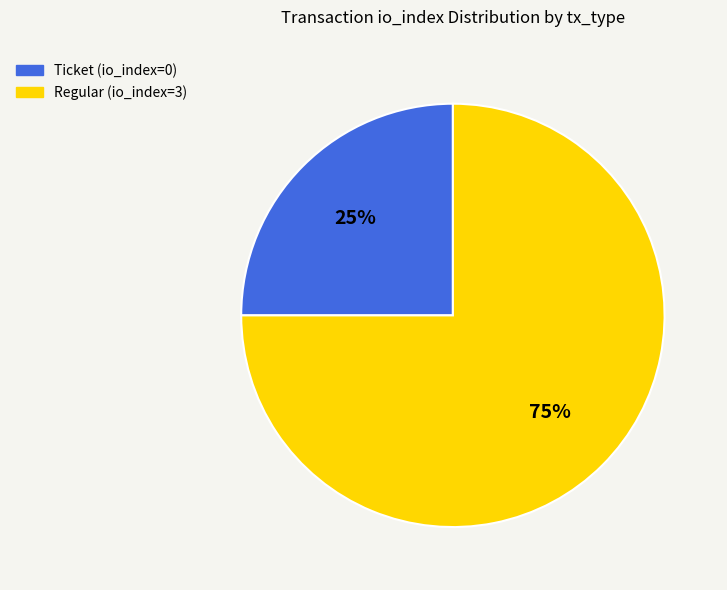

The Regular slice represents 75% of the pie. True or false?

True